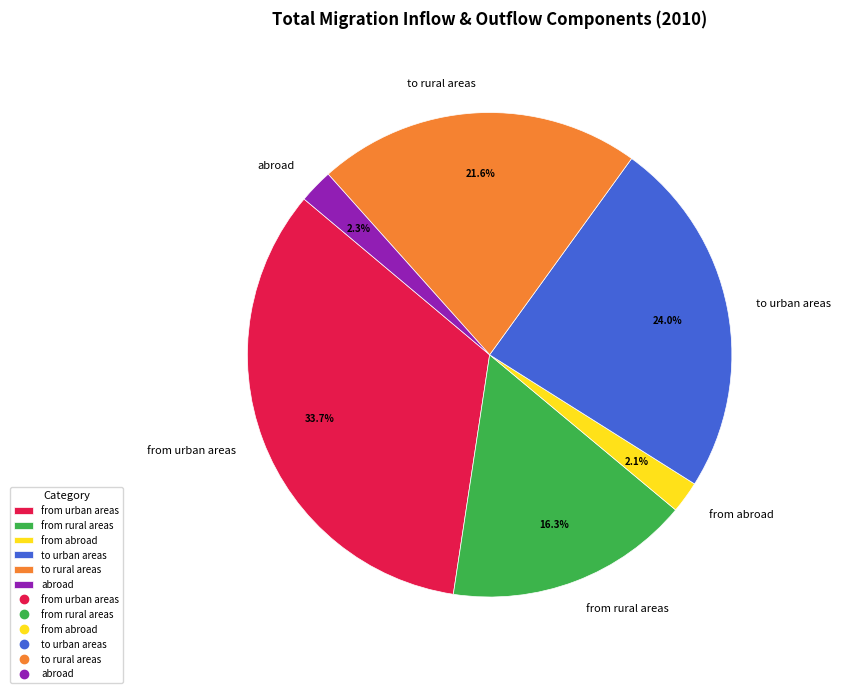

To the nearest percent, what percentage of the pie is to rural areas?

22%